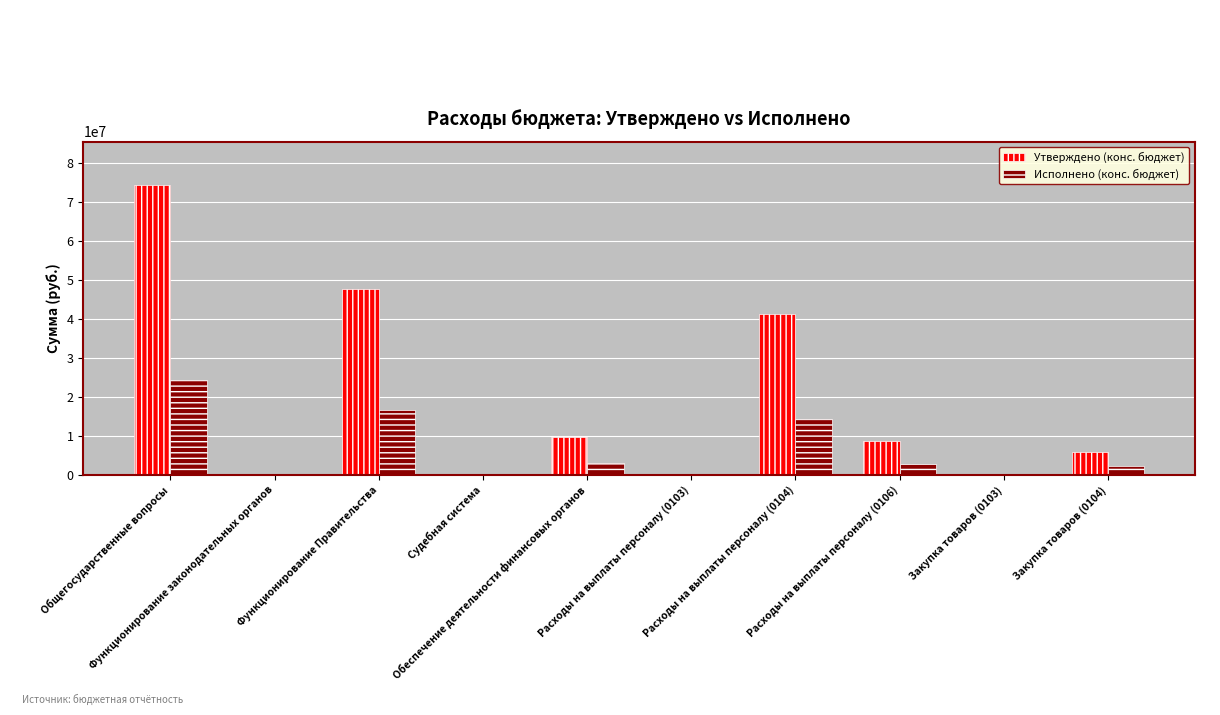

Which series has the largest total across all categories?

Утверждено (конс. бюджет)